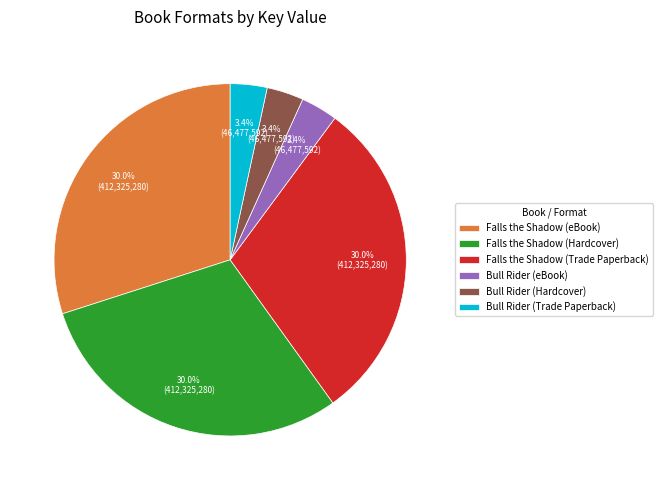

What is the total percentage of Bull Rider (Trade Paperback) and Bull Rider (eBook)?

6.8%